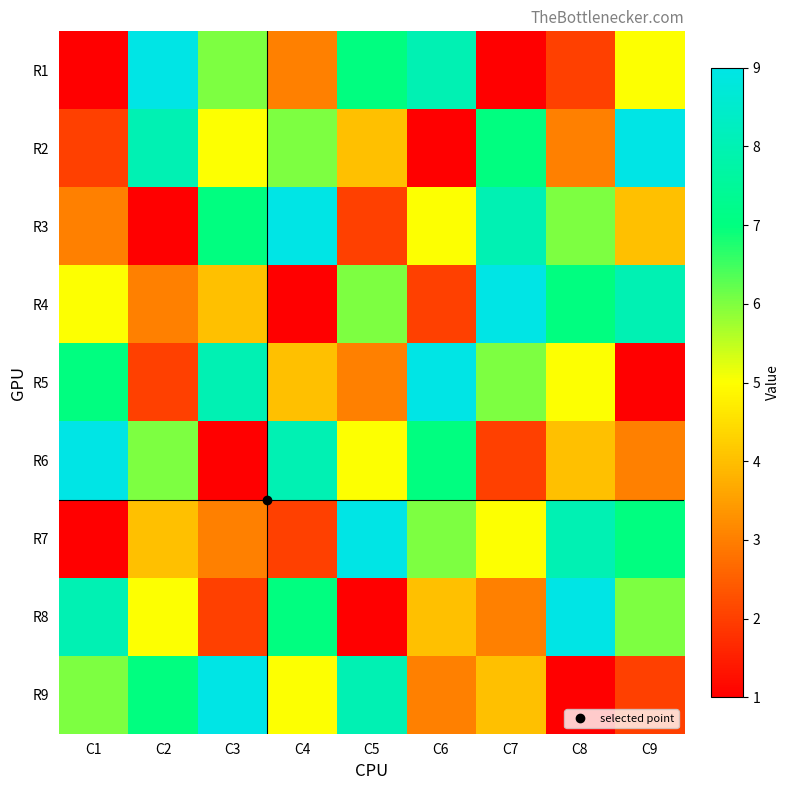

List the series in order of their peak value, highest first.

R1, R2, R3, R4, R5, R6, R7, R8, R9